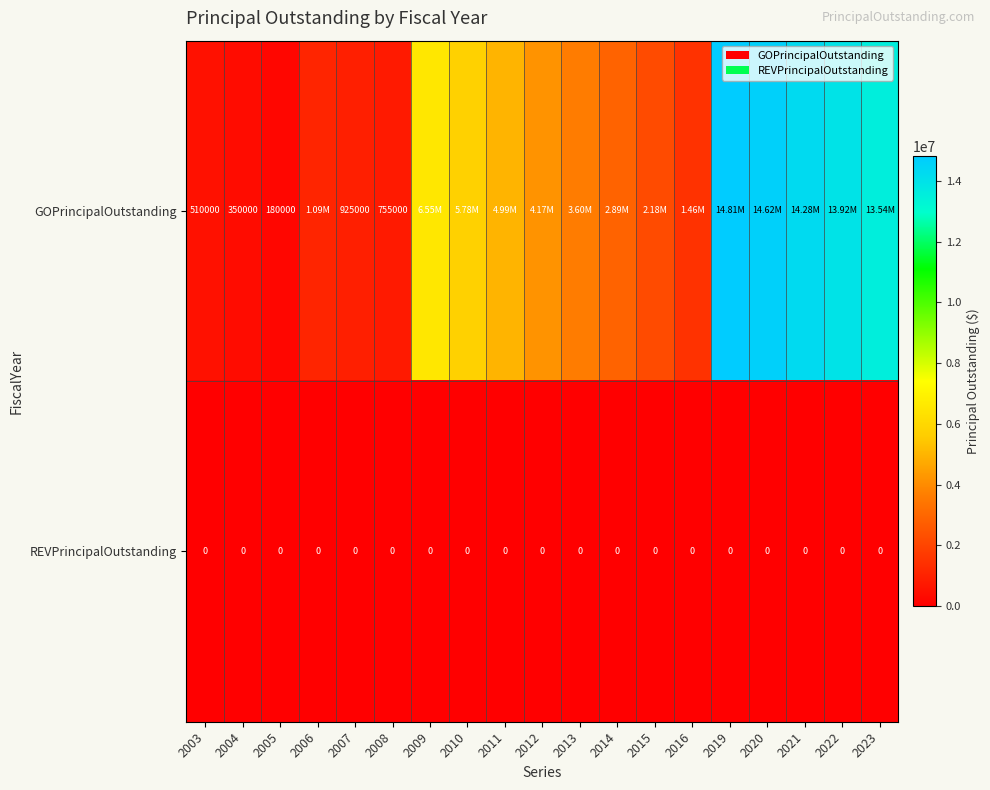

True or false: REVPrincipalOutstanding has a value of 0 at 2016.

True